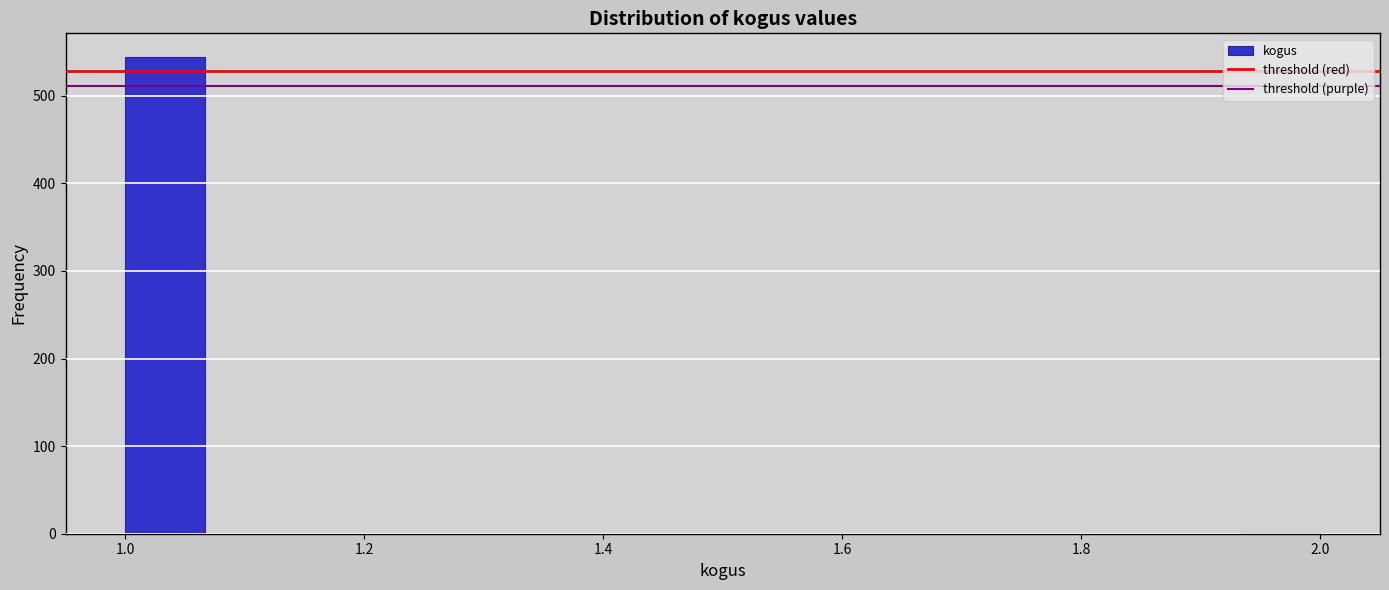

Around what value on the x-axis is the tallest bar? Give the approximate position of its centre, as read against the axis.

1.04